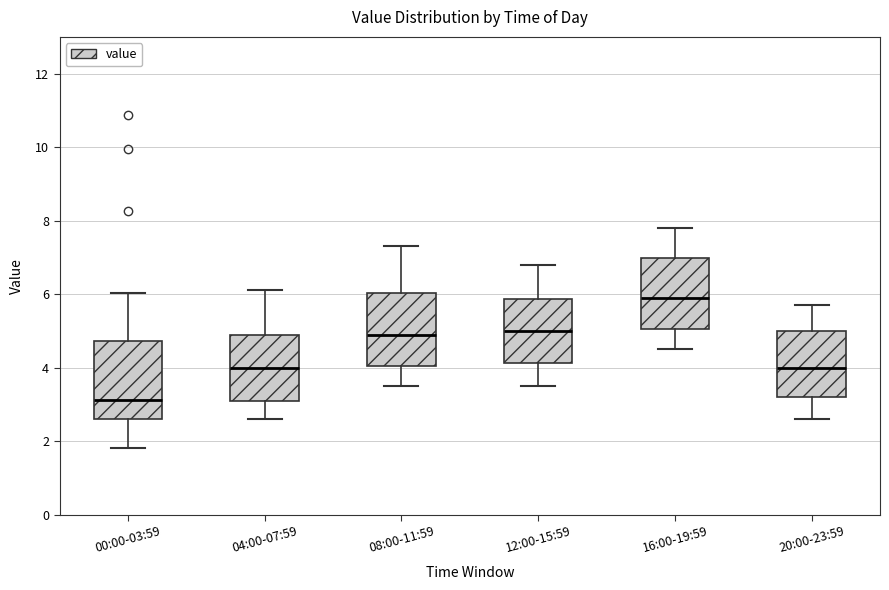

Reading left to right, transcribe this box plot: for each box, give where its median line is, the range the box spans, and where its two whiskers end, as read against the y-axis. The values are not printed on the chart, so give them approximately, as read against the axis.

00:00-03:59: median 3.2, box 2.6 to 4.8, whiskers 1.8 to 6.0
04:00-07:59: median 4.0, box 3.0 to 5.0, whiskers 2.6 to 6.2
08:00-11:59: median 5.0, box 4.0 to 6.0, whiskers 3.6 to 7.4
12:00-15:59: median 5.0, box 4.2 to 5.8, whiskers 3.6 to 6.8
16:00-19:59: median 6.0, box 5.0 to 7.0, whiskers 4.6 to 7.8
20:00-23:59: median 4.0, box 3.2 to 5.0, whiskers 2.6 to 5.8